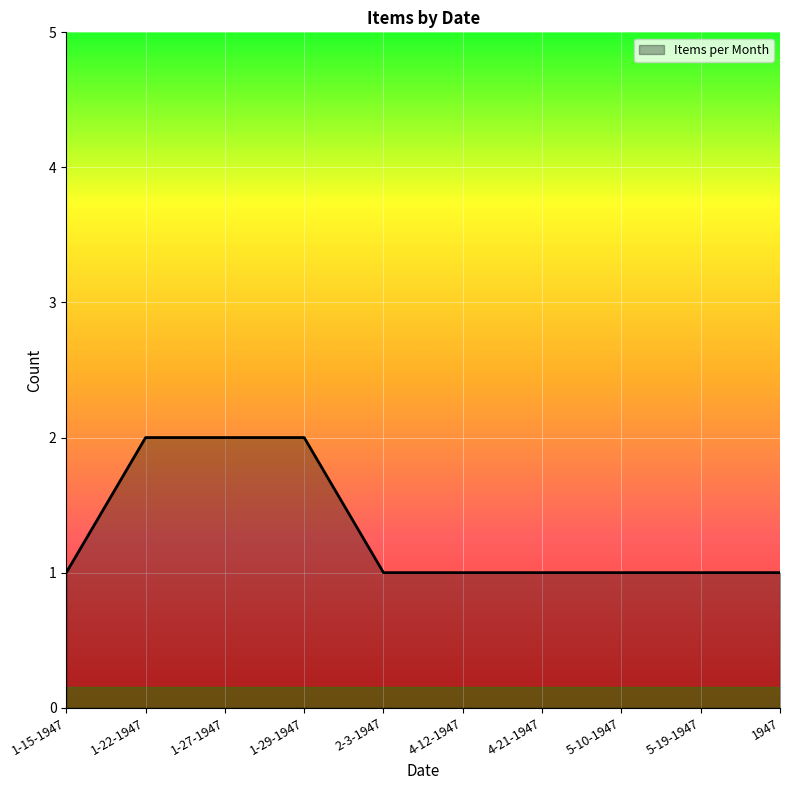

What is the average value?

1